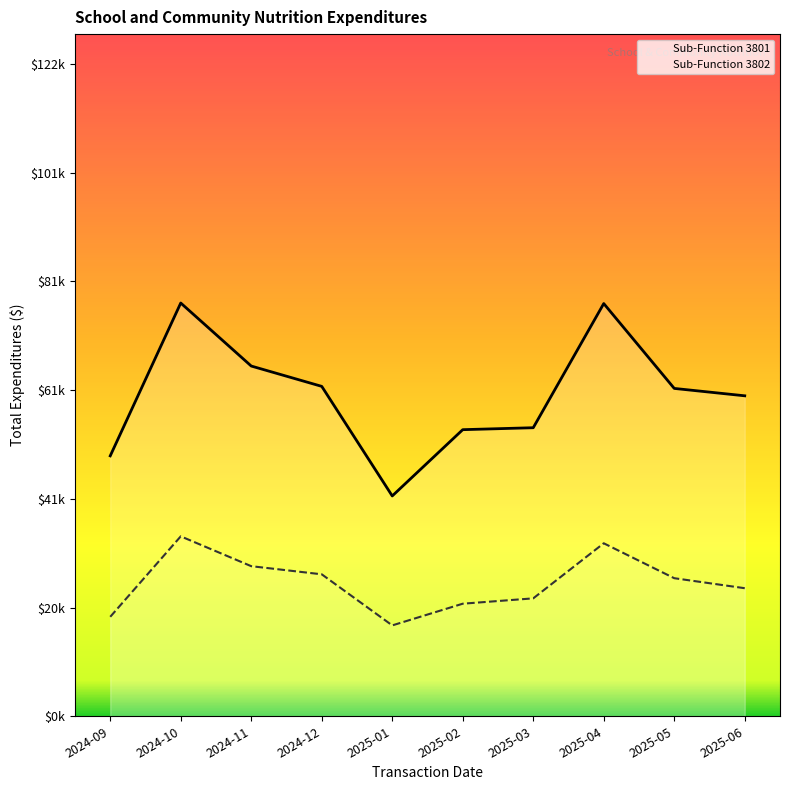

What is the difference between the maximum and minimum values in the Sub-Function 3801 series?

35962.0